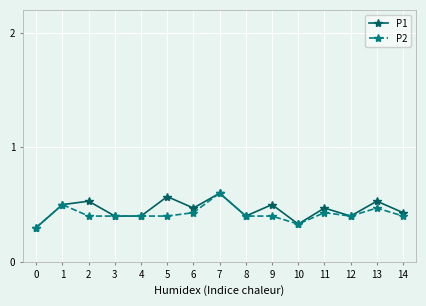

What is the sum of the P2 values at 4 and 8?

0.8